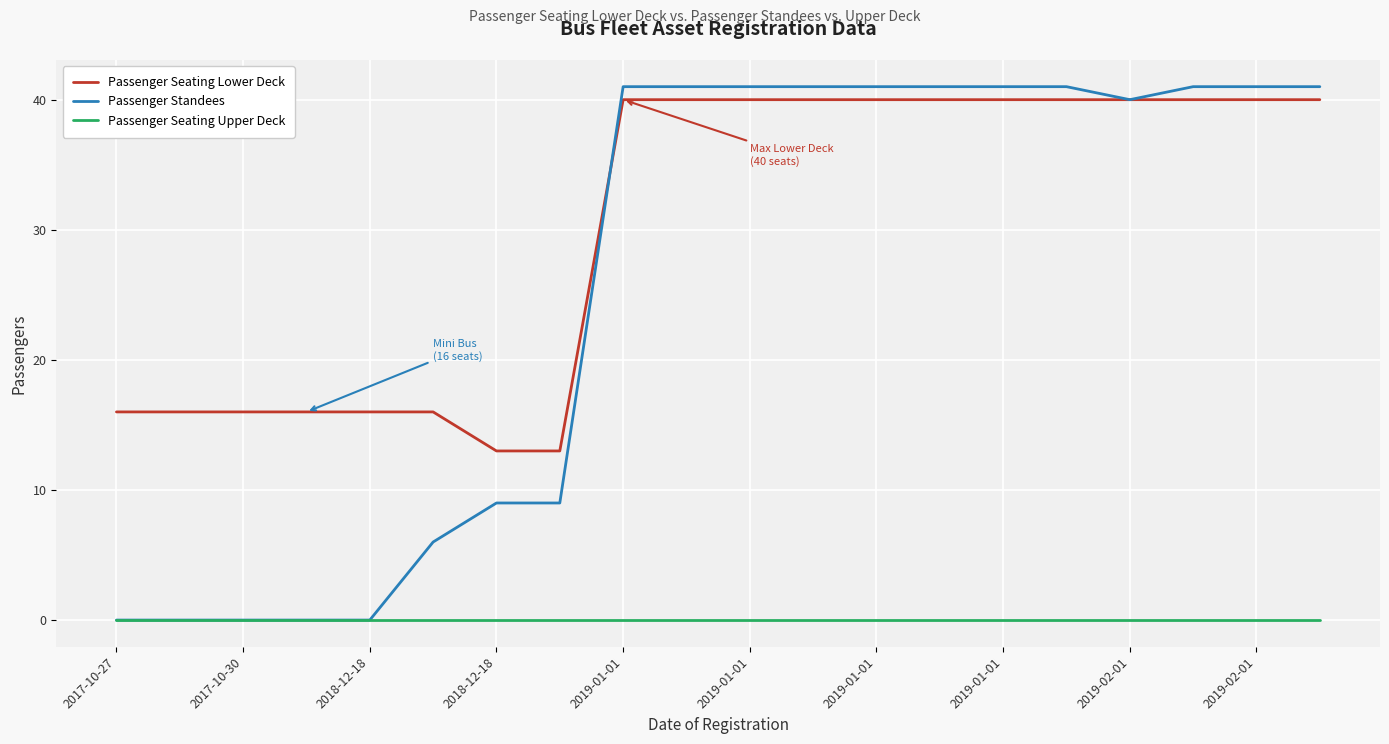

How many lines are shown in the chart?

3